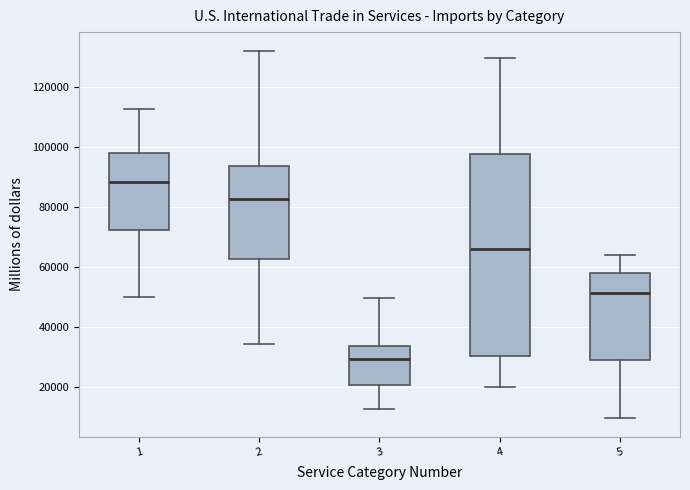

Which box is the tallest, from its lower edge to its upper edge?

4